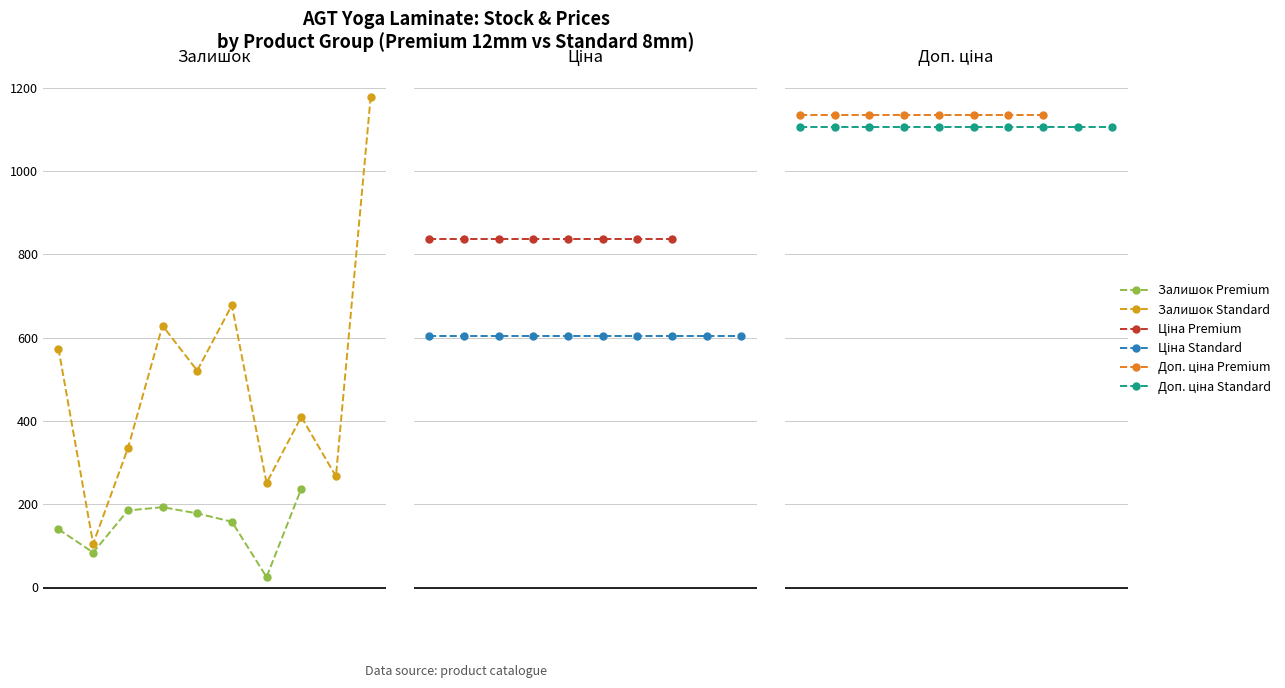

Reading left to right, list all the values displayed in this chart.

Залишок: 140.0	574.0	105.0	84.0	185.0	193.0	178.0	158.0	25.0	237.0	334.0	629.0	521.0	678.0	251.0	410.0	267.0	1177.0
Ціна: 836.7	603.0	603.0	836.7	836.7	836.7	836.7	836.7	836.7	836.7	603.0	603.0	603.0	603.0	603.0	603.0	603.0	603.0
Доп. ціна: 1133.8	1105.7	1105.7	1133.8	1133.8	1133.8	1133.8	1133.8	1133.8	1133.8	1105.7	1105.7	1105.7	1105.7	1105.7	1105.7	1105.7	1105.7